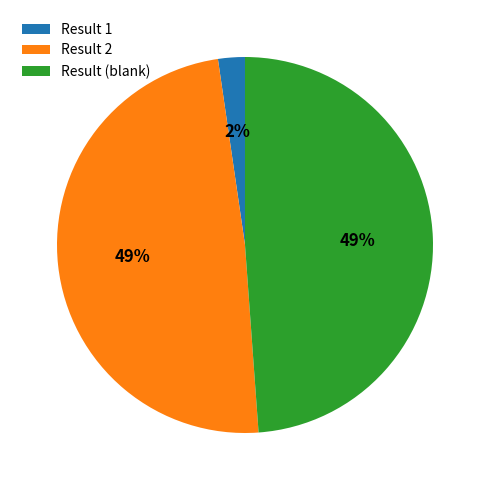

Is there a majority slice in this chart?

No